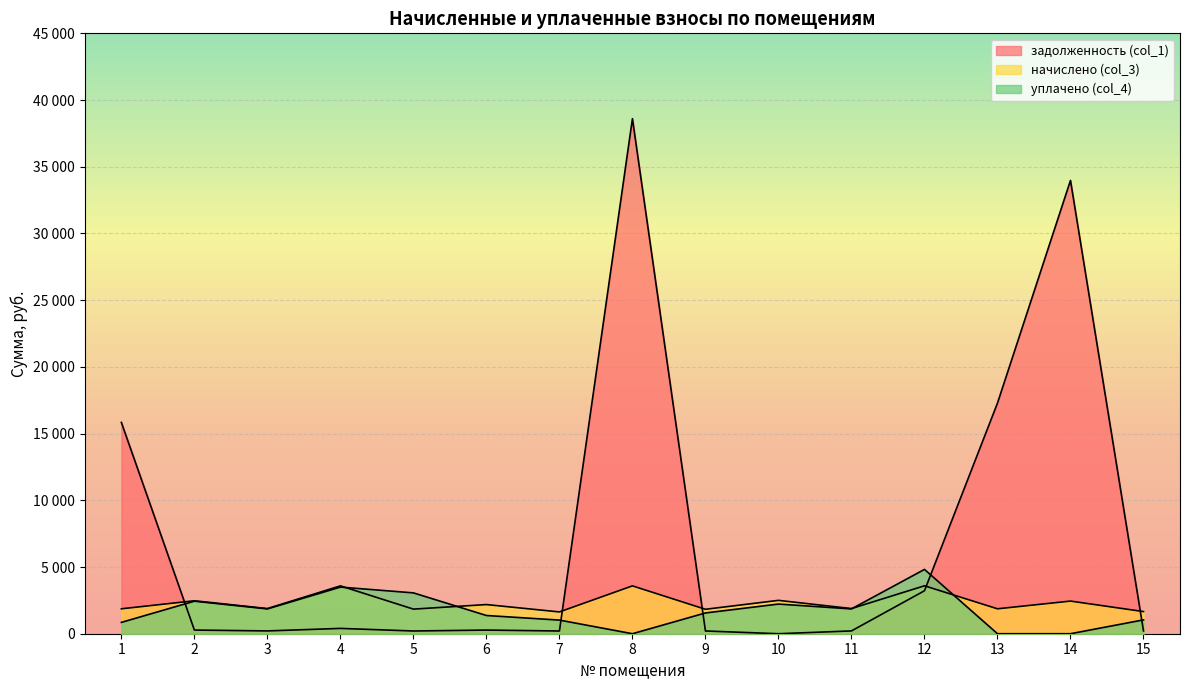

What is the total value across all series at 8?

42191.7